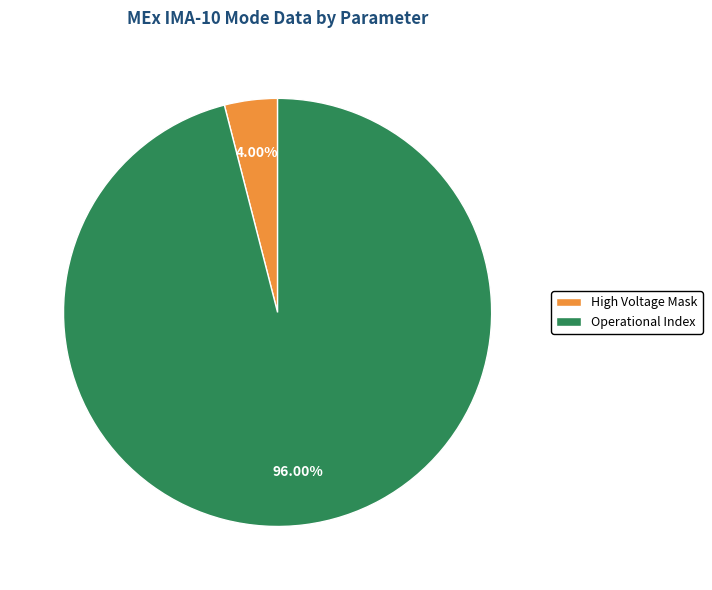

How many segments does this pie chart have?

2